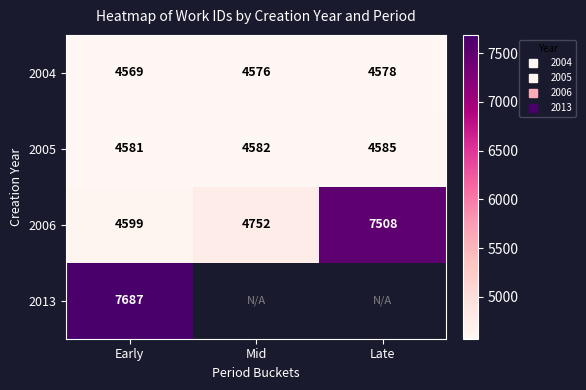

What is the average value of the 2006 series?

5619.7